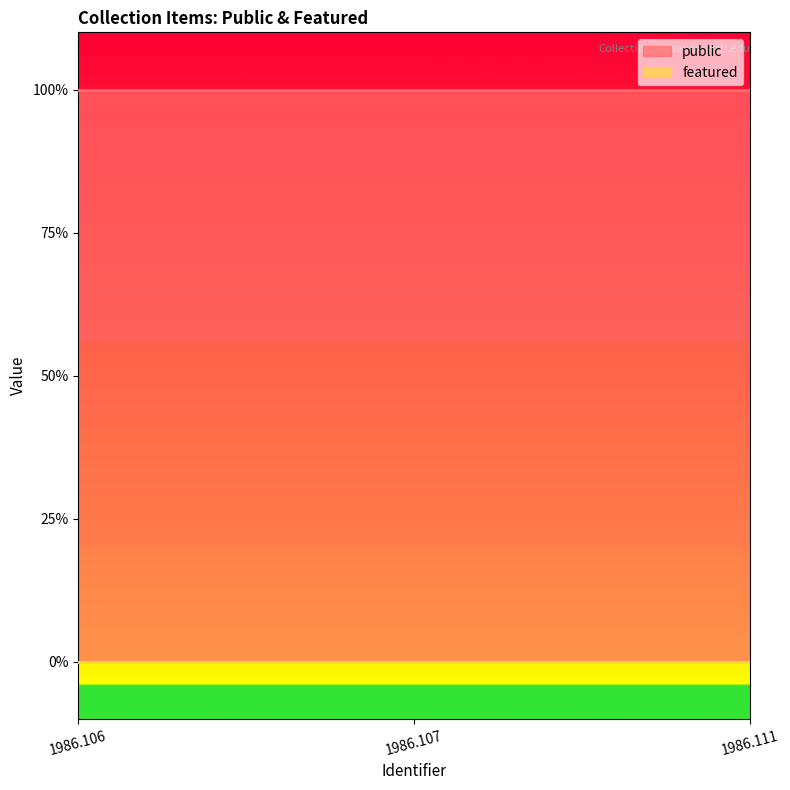

Which series has the largest range (max minus min)?

public